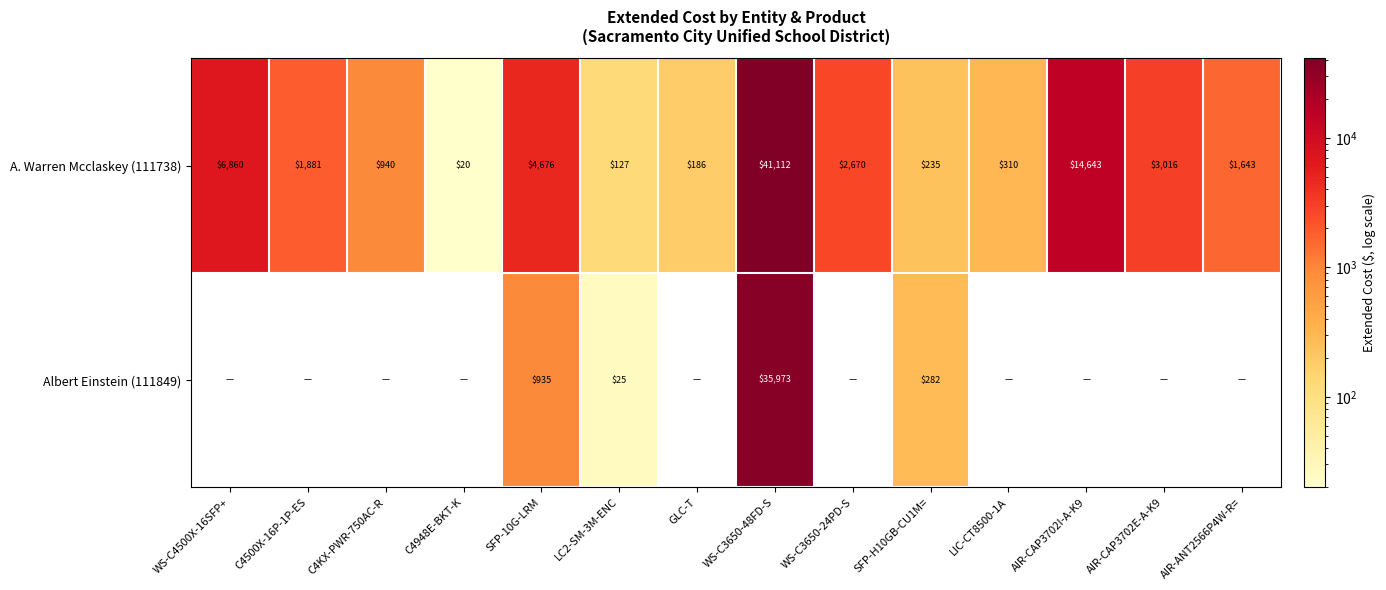

What is the difference between the A. Warren Mcclaskey (111738) values at WS-C4500X-16SFP+ and C4KX-PWR-750AC-R?

5920